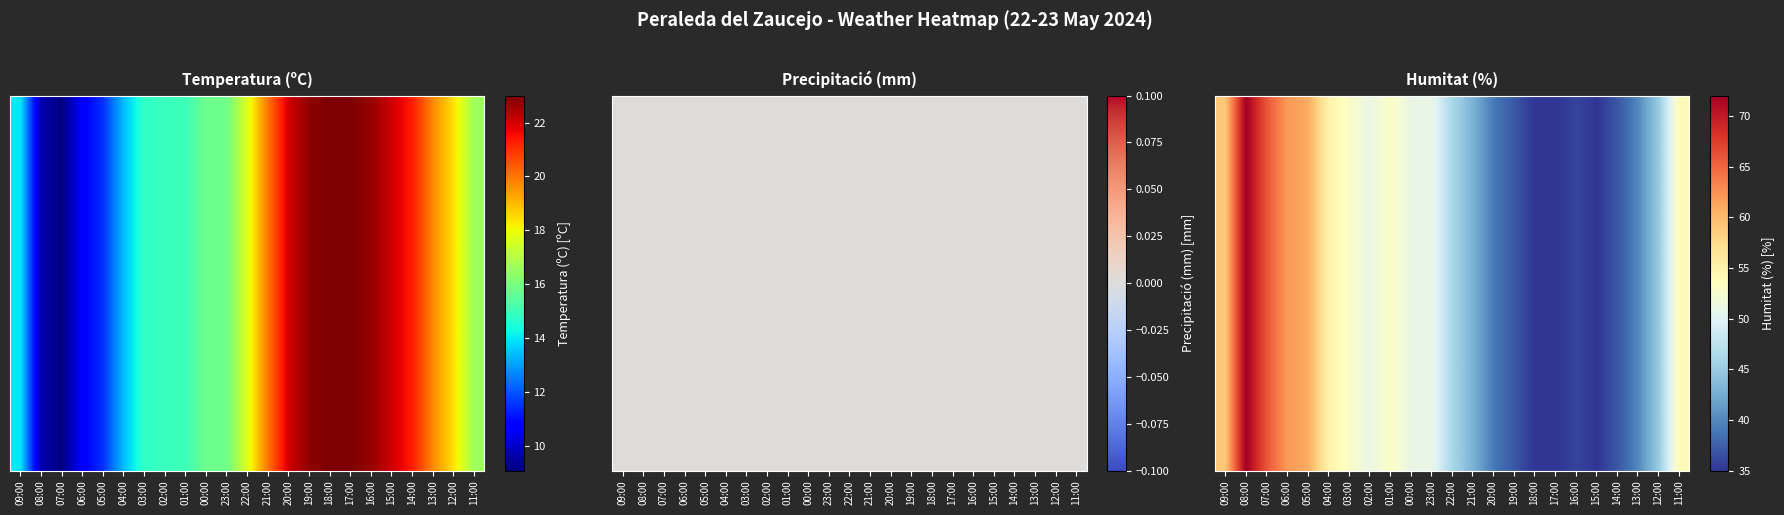

Where does the data first go above 51?

09:00